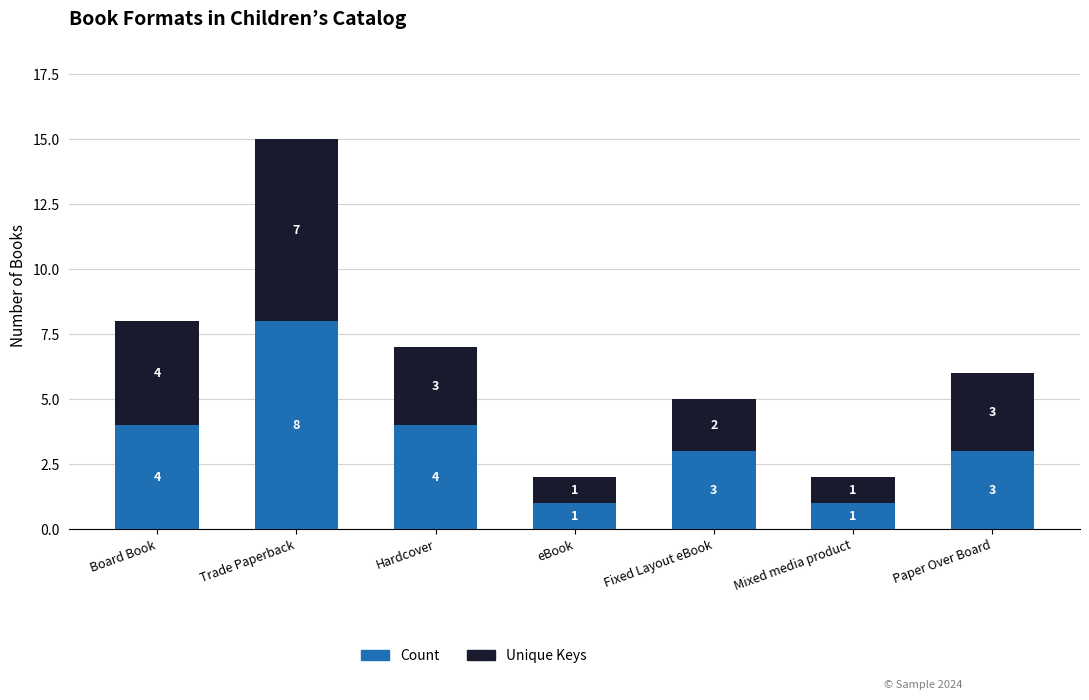

At which label does Count first exceed 3?

Board Book